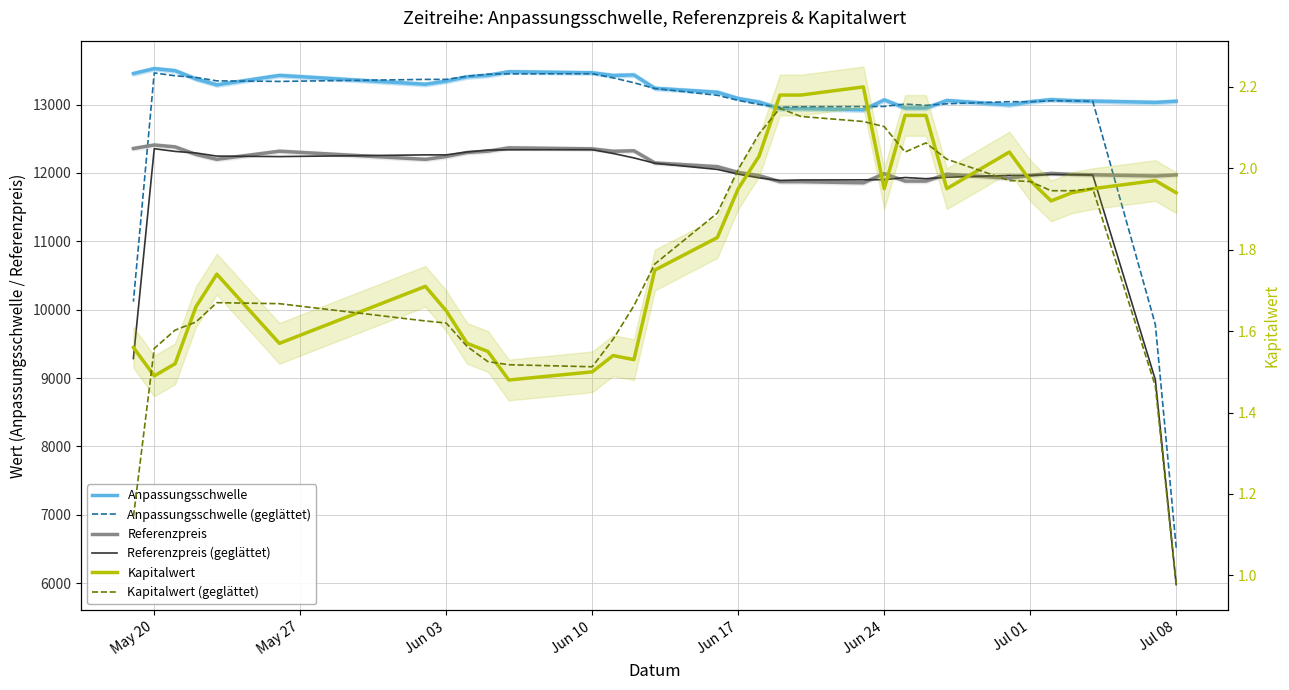

What is the difference between the maximum and second lowest values in the Referenzpreis (geglättet) series?

3379.4